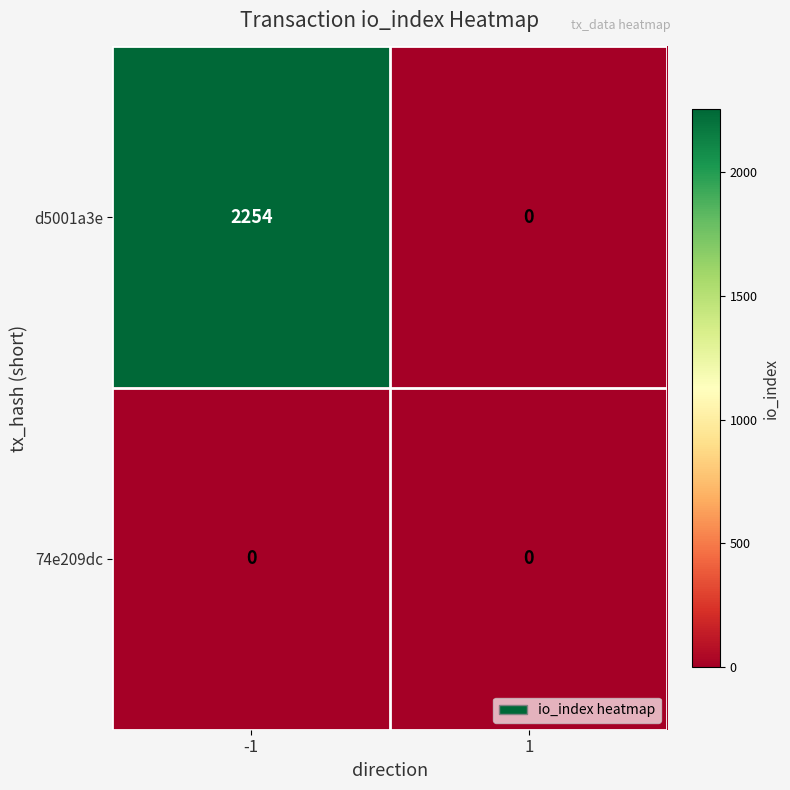

Reading left to right, list all the values displayed in this chart.

d5001a3e: 2254	0
74e209dc: 0	0